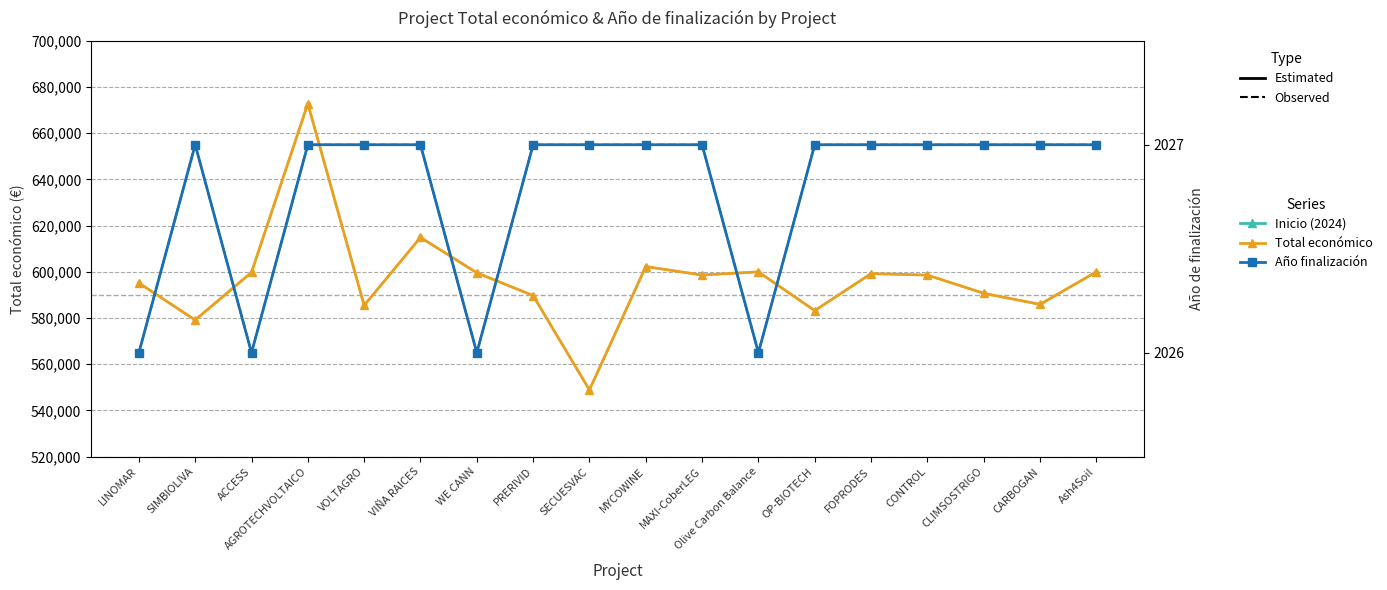

List the labels in order of Año de finalización (Observed) value, smallest first.

LINOMAR, ACCESS, WE CANN, Olive Carbon Balance, SIMBIOLIVA, AGROTECHVOLTAICO, VOLTAGRO, VIÑA RAICES, PRERIVID, SECUESVAC, MYCOWINE, MAXI-CoberLEG, OP-BIOTECH, FOPRODES, CONTROL, CLIMSOSTRIGO, CARBOGAN, Ash4Soil